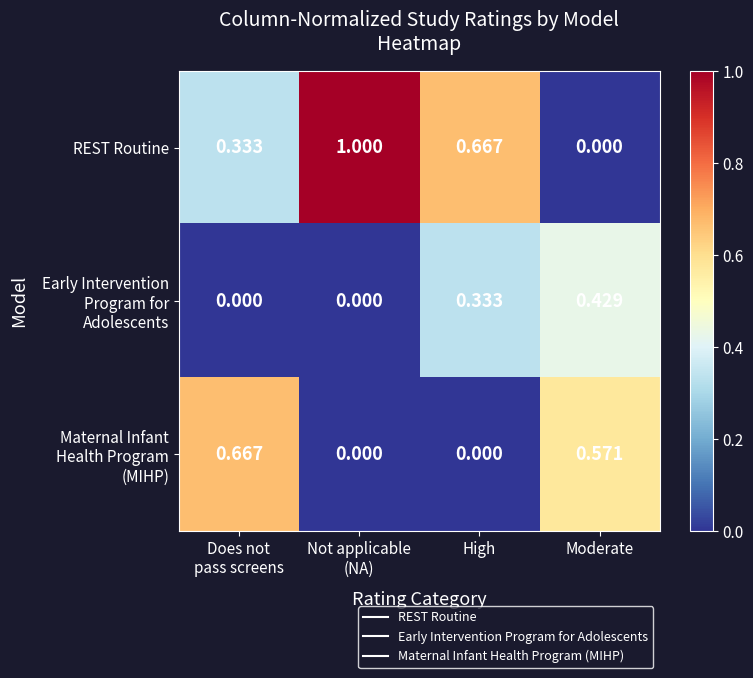

Which category has the lowest value in the REST Routine series?

Moderate